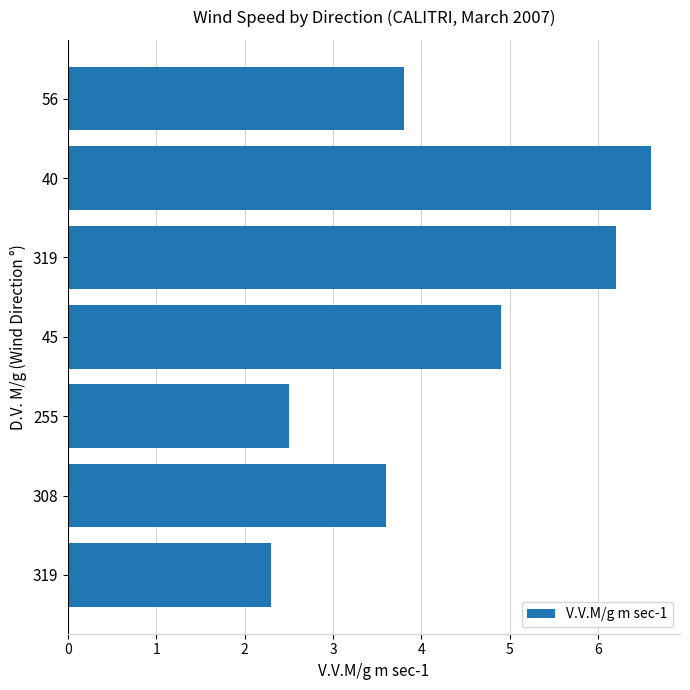

How many values exceed 3?

5